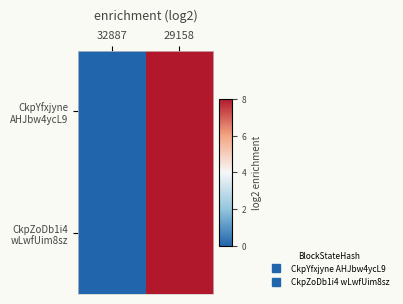

At how many categories does at least one series exceed 4?

1